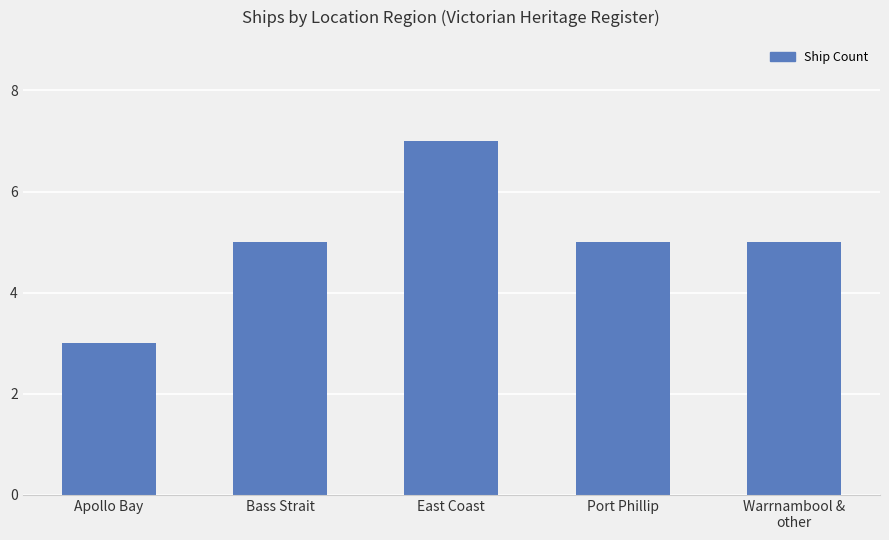

Reading right to left, extract all data points from this chart.

Warrnambool &
other=5	Port Phillip=5	East Coast=7	Bass Strait=5	Apollo Bay=3